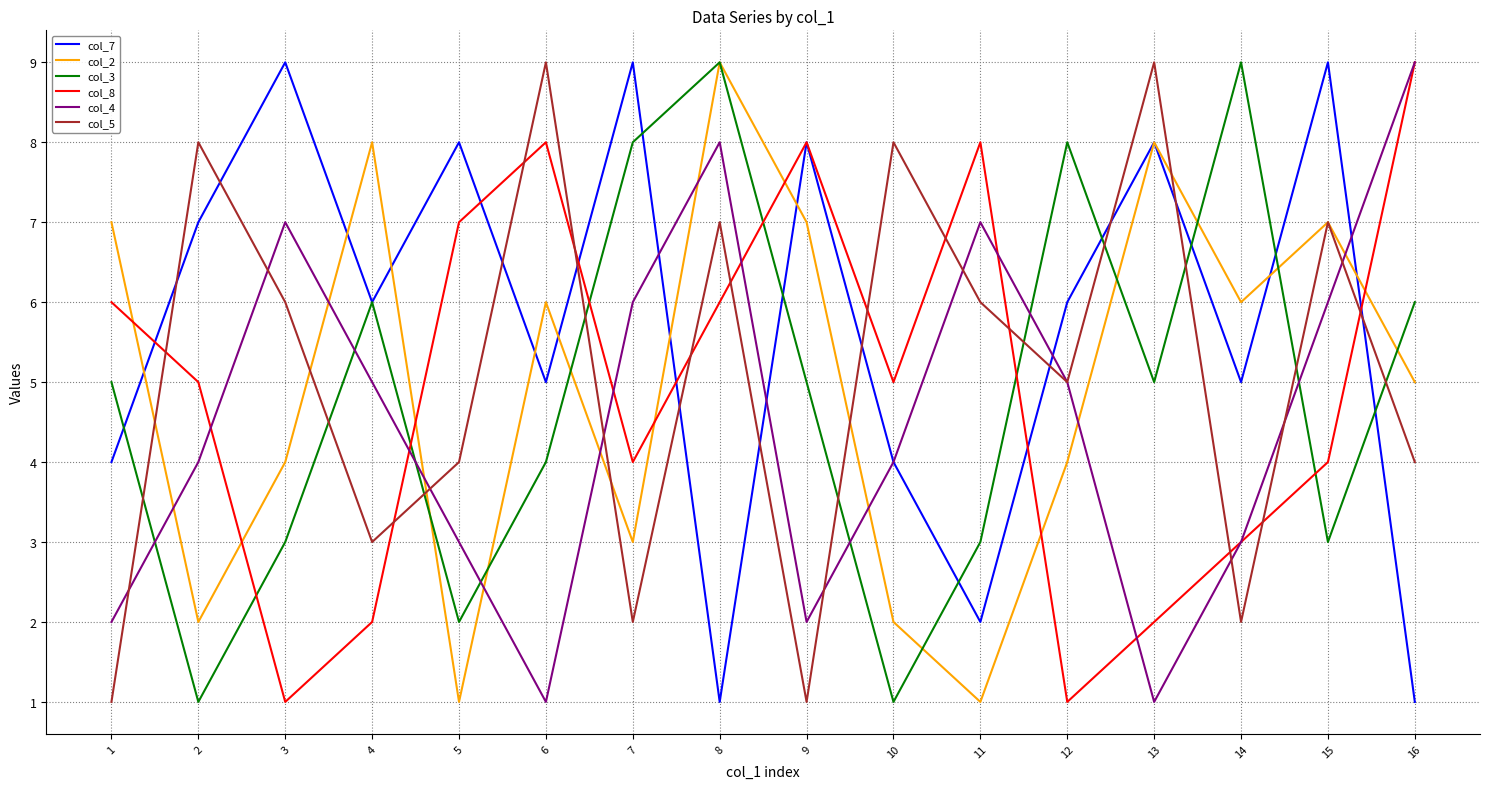

How many series are shown in this chart?

6